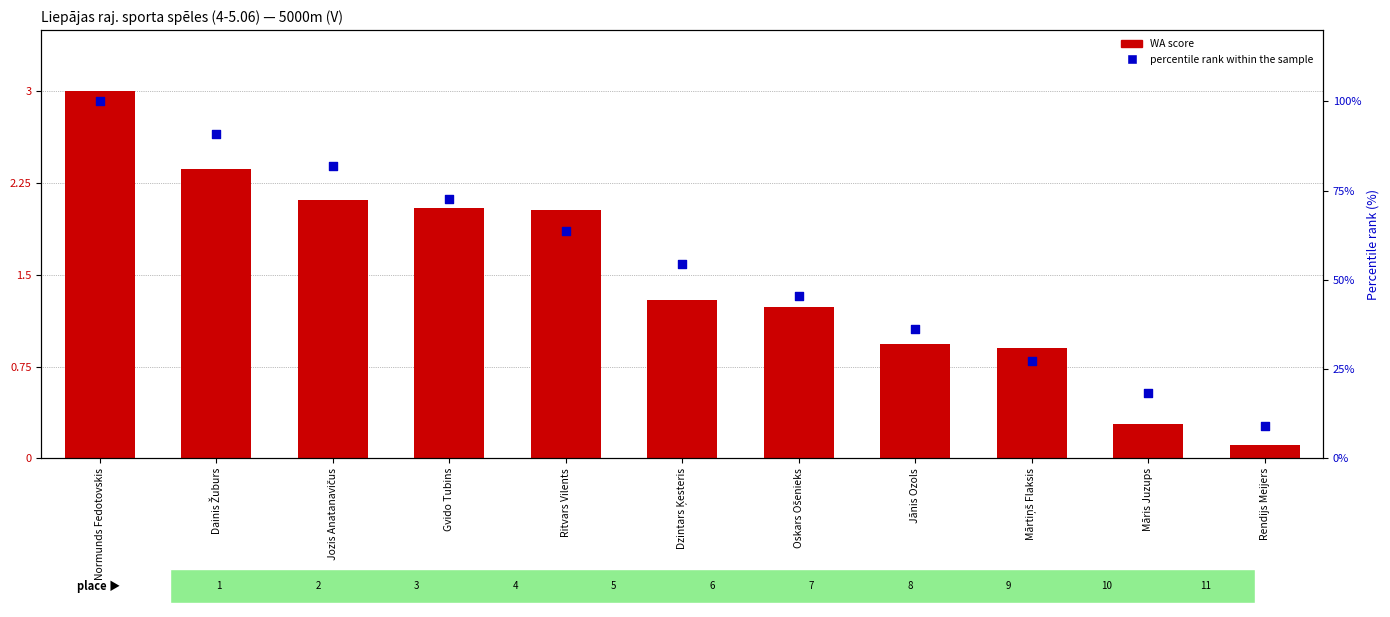

Is the value of WA score at Gvido Tubins greater than the value of percentile rank within the sample at Normunds Fedotovskis?

No